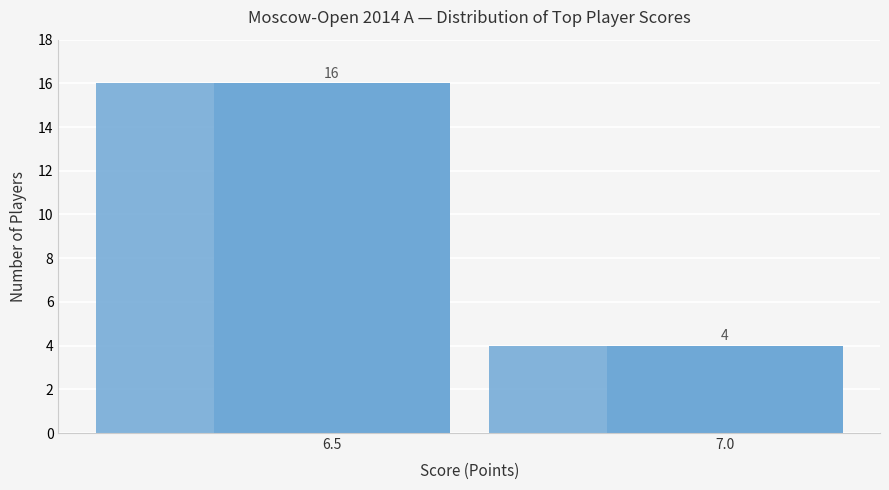

What is the change in value from 6.5 to 7.0?

-12